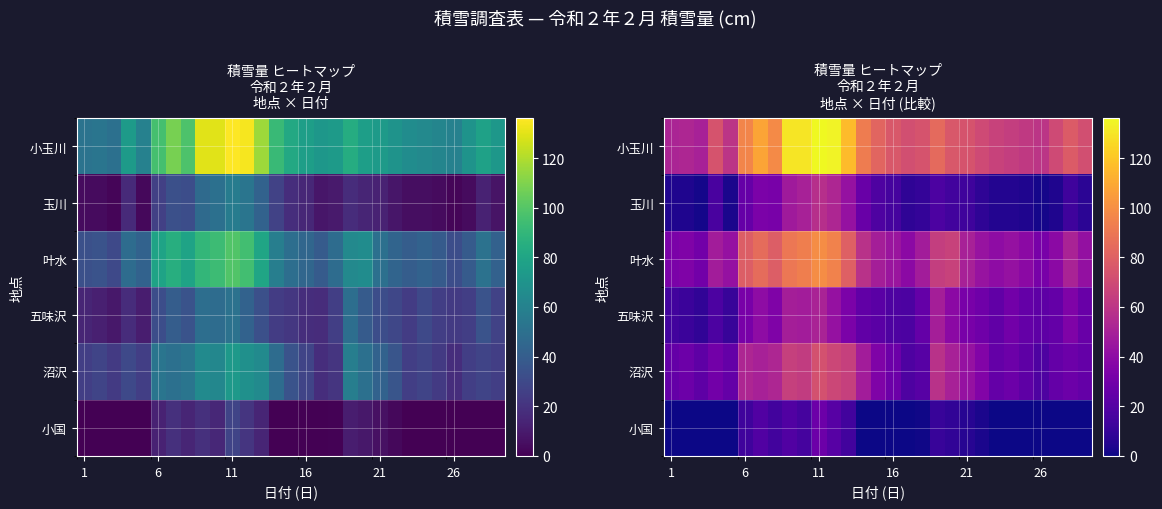

At how many categories does at least one series exceed 78?

11